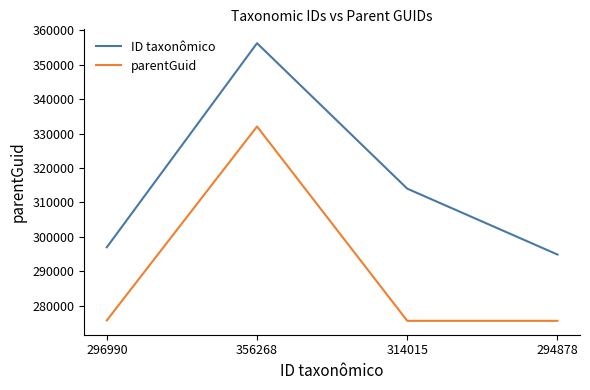

Between 314015 and 294878, which series saw the biggest shift?

ID taxonômico